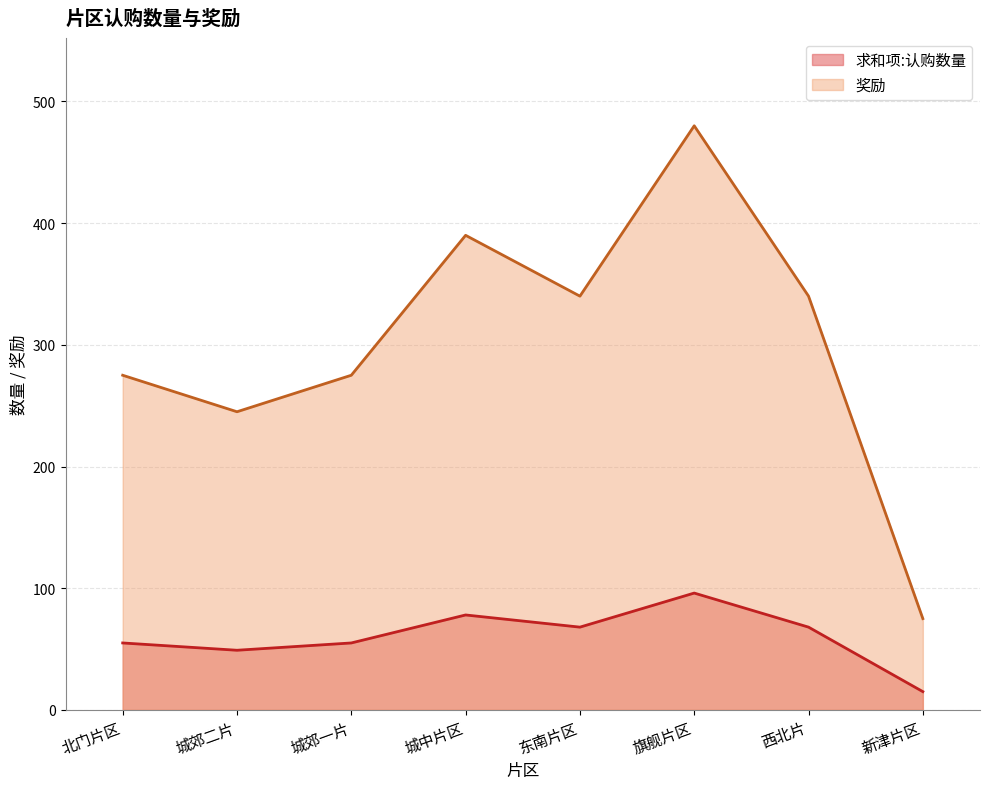

How many lines are shown in the chart?

2